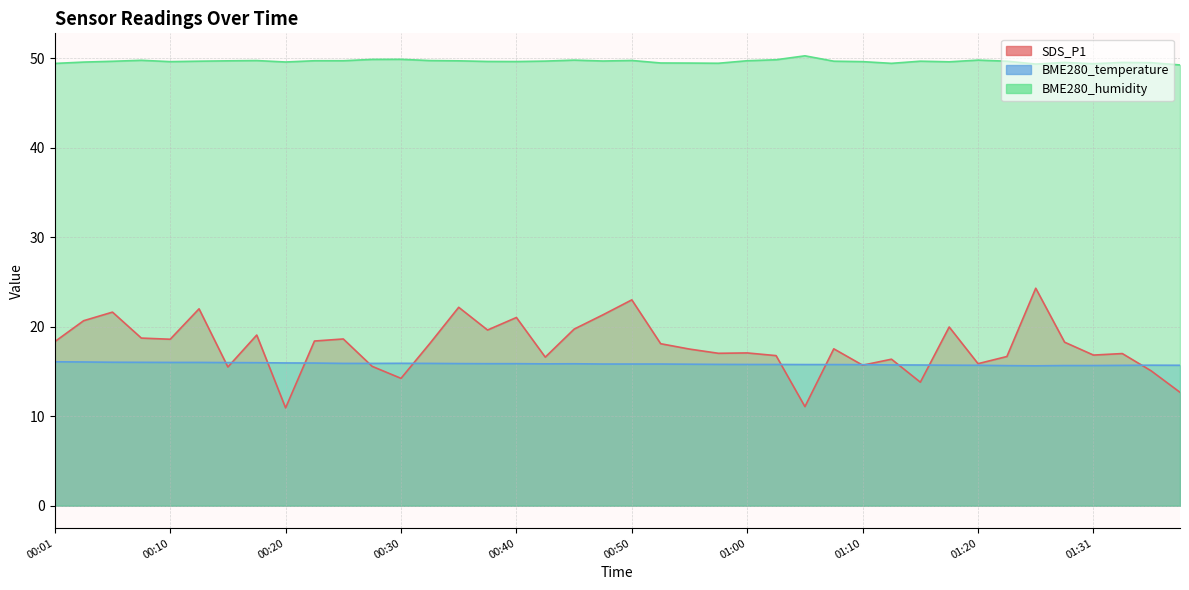

Which series has the largest range (max minus min)?

SDS_P1